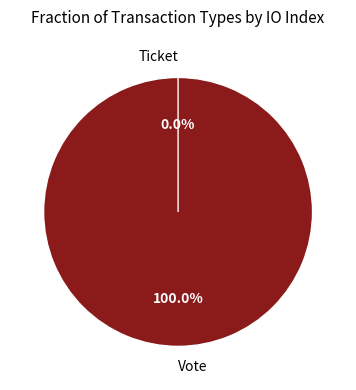

Which has a higher value, Ticket or Vote?

Vote